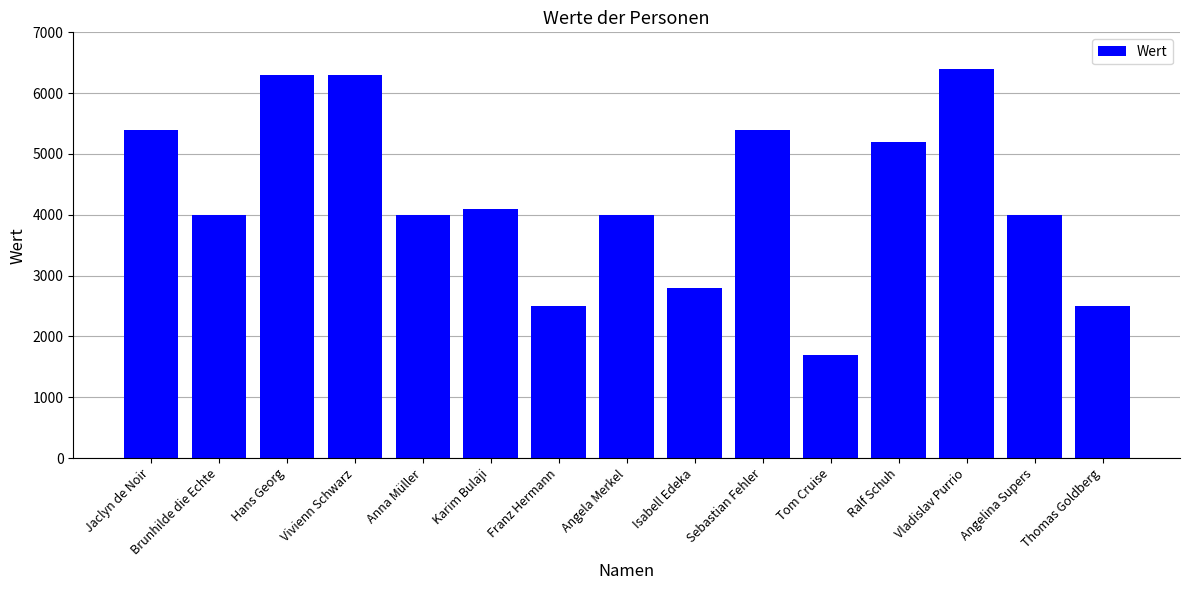

At which category does the chart reach its minimum across all series?

Tom Cruise